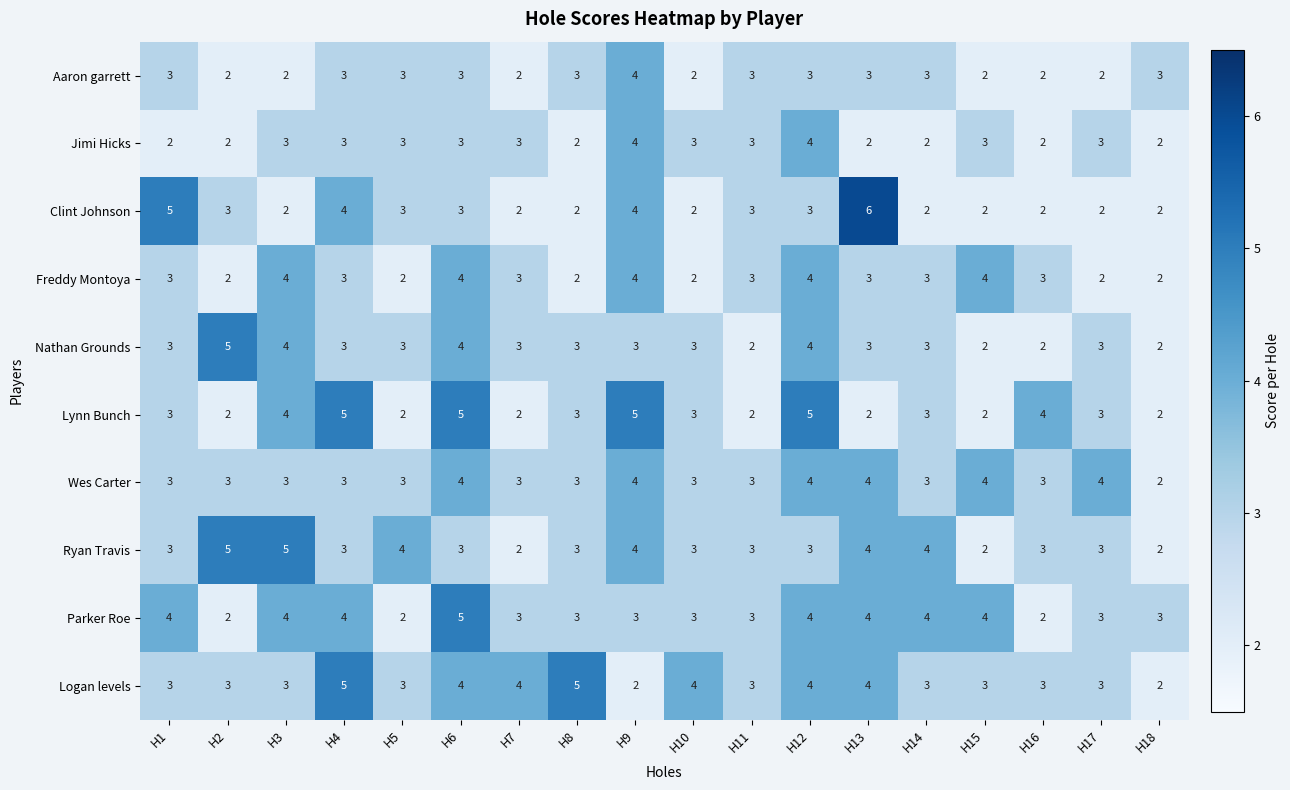

What is the spread (max minus min) of values at H12?

2